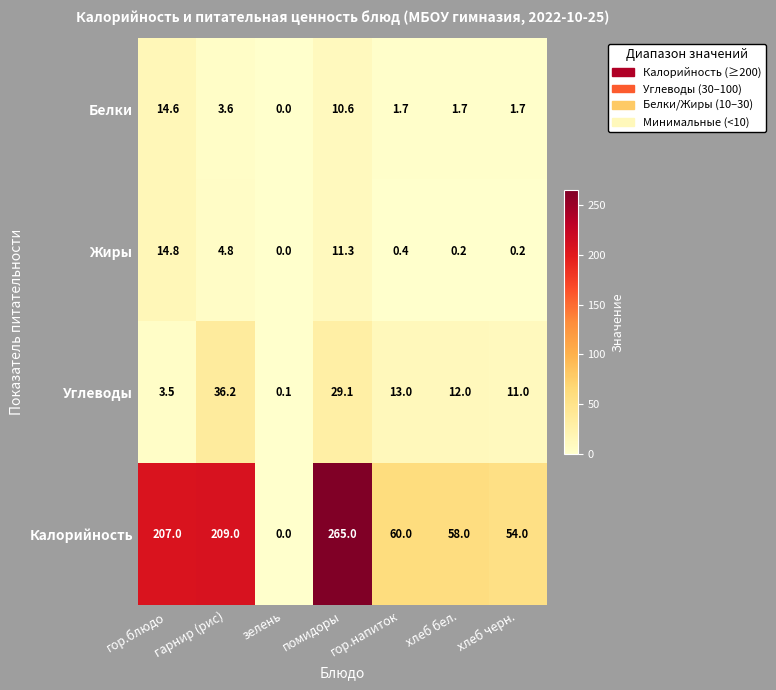

What is the sum of the Жиры values at гор.блюдо and зелень?

14.8